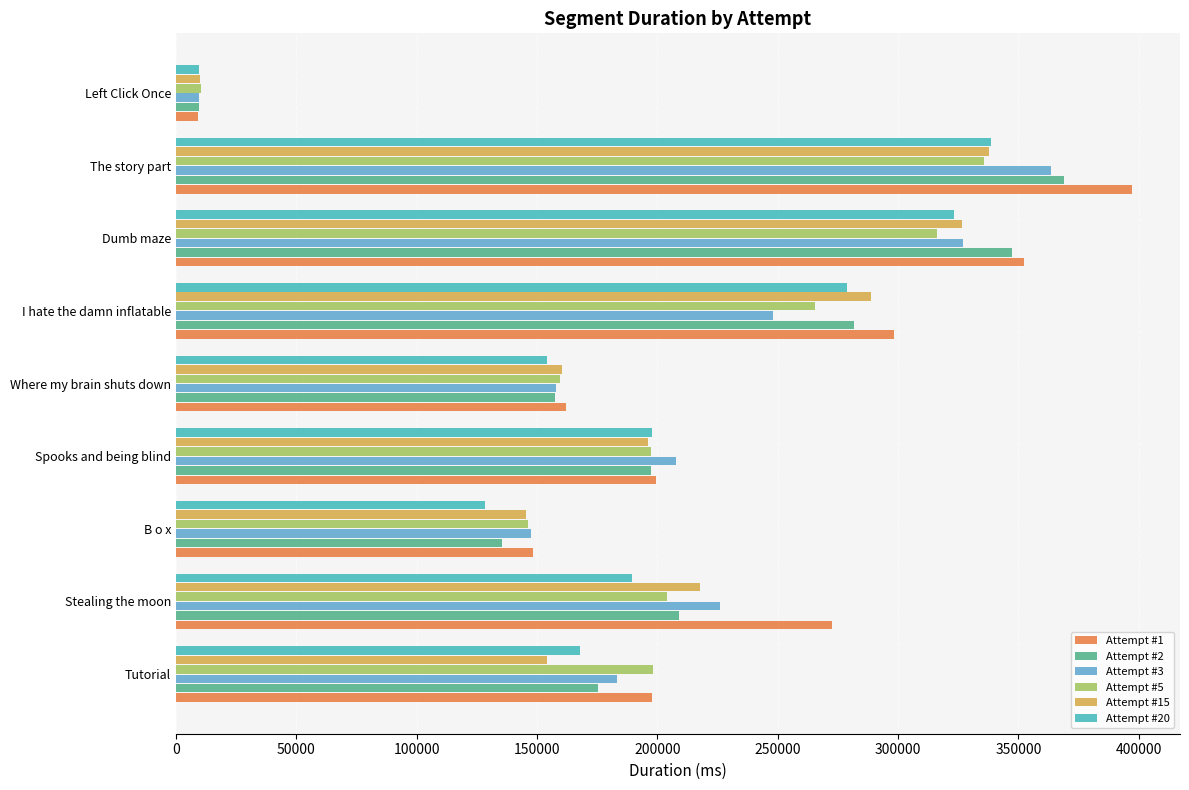

What are all the series names shown in the legend?

Attempt #1, Attempt #2, Attempt #3, Attempt #5, Attempt #15, Attempt #20